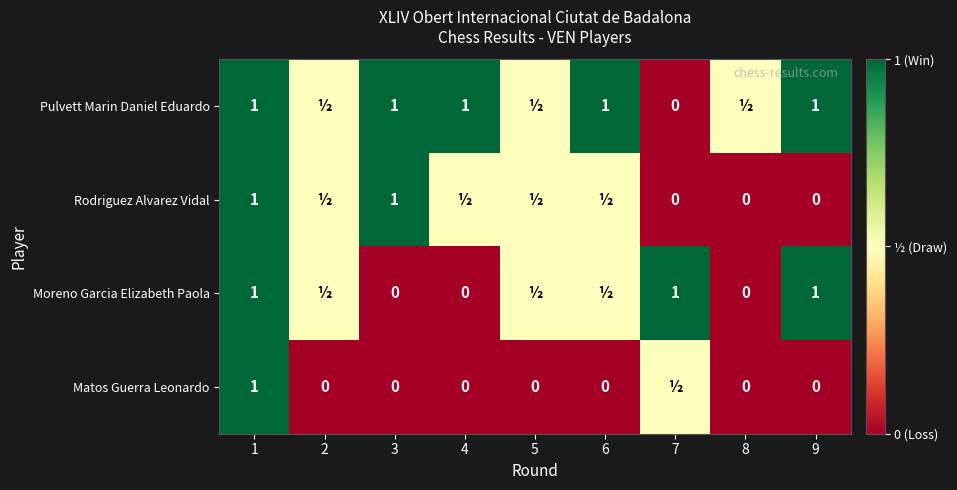

The Matos Guerra Leonardo series shows 0.2 at 1. True or false?

False